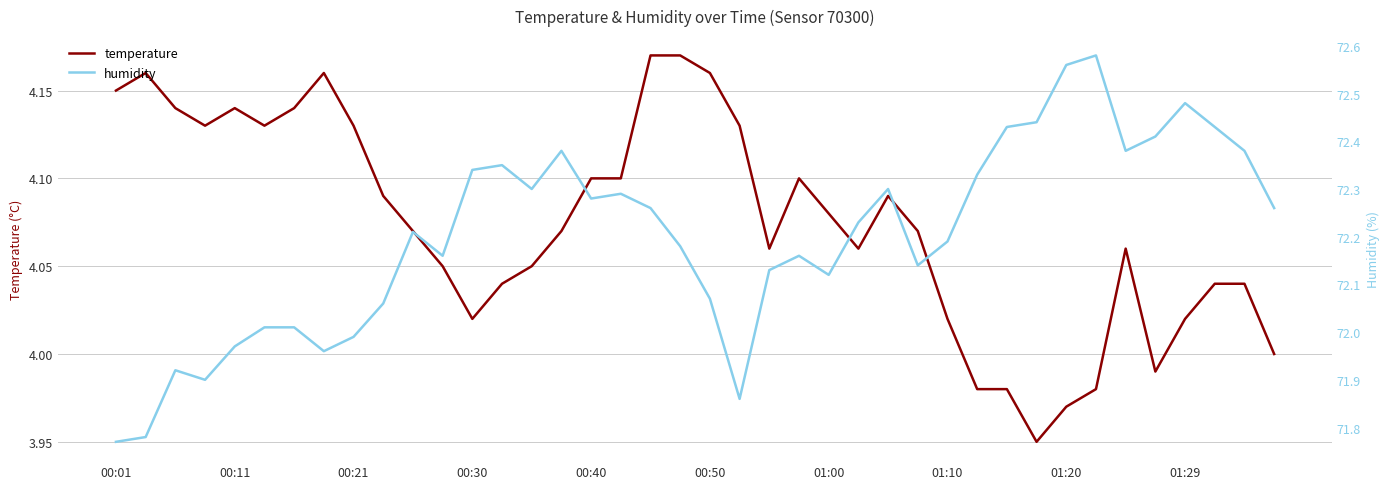

What is the sum of the temperature values at 22 and 00:01?

8.2